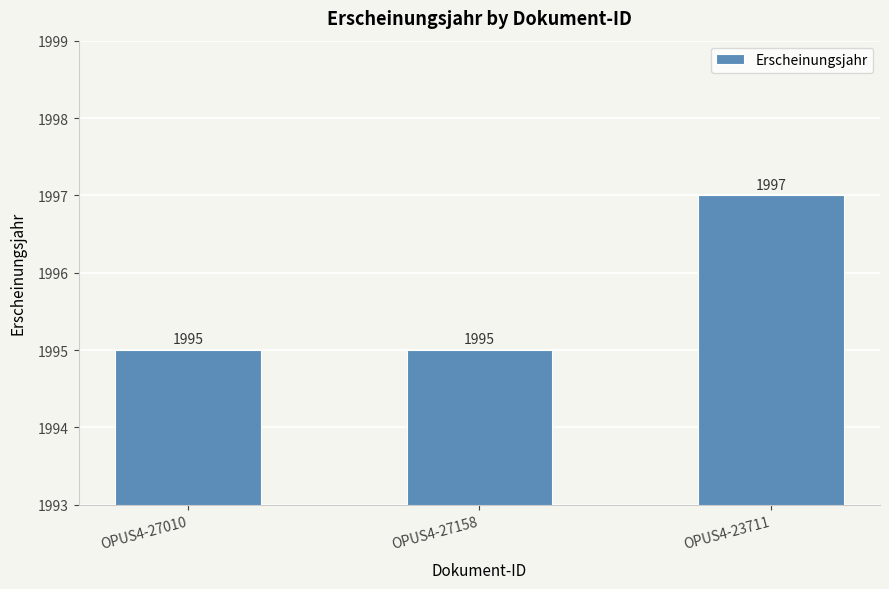

Reading left to right, what are all the values shown in this chart?

1995	1995	1997